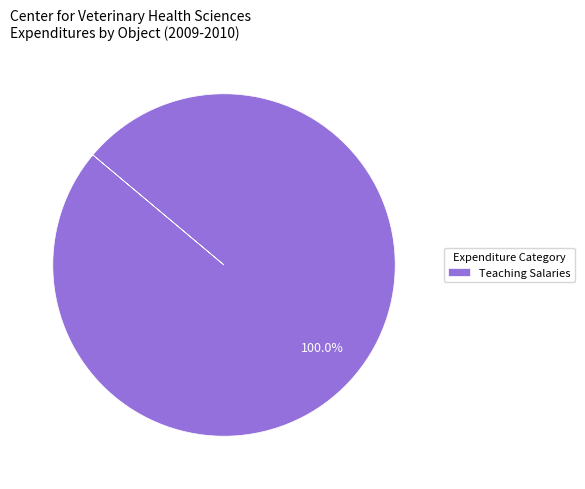

Rank the categories by value from lowest to highest.

Teaching Salaries